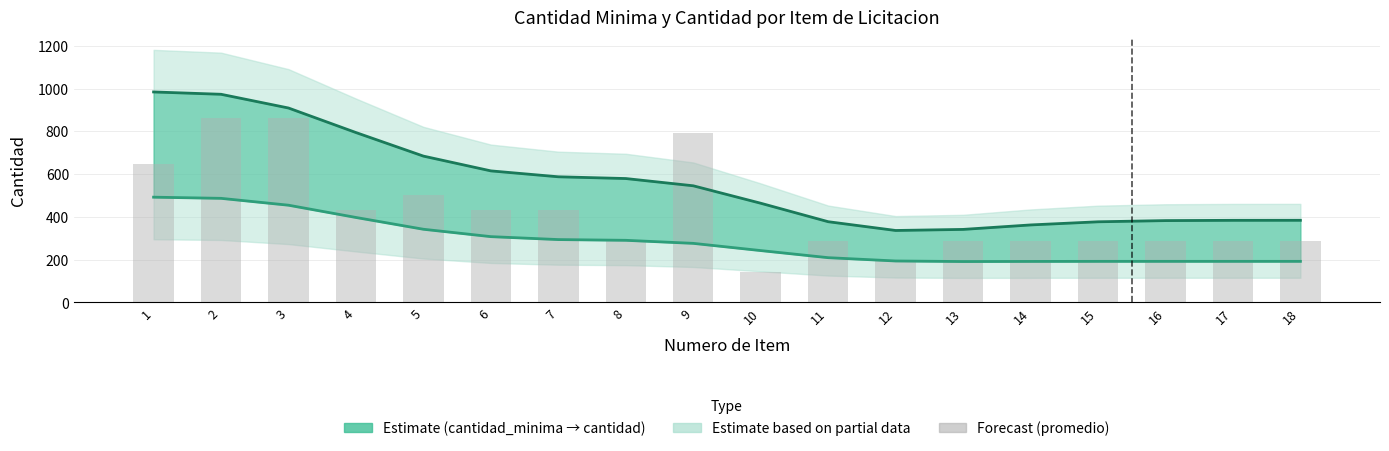

What is the spread (max minus min) of values at 9?

515.9